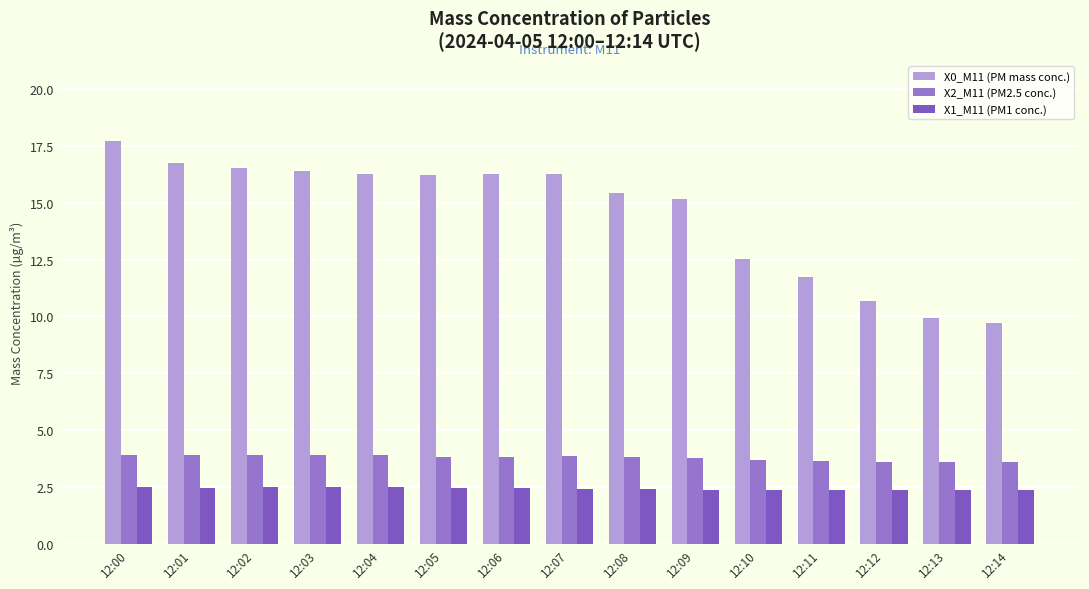

Is the value of X2_M11 (PM2.5 conc.) at 12:14 greater than the value of X1_M11 (PM1 conc.) at 12:12?

Yes